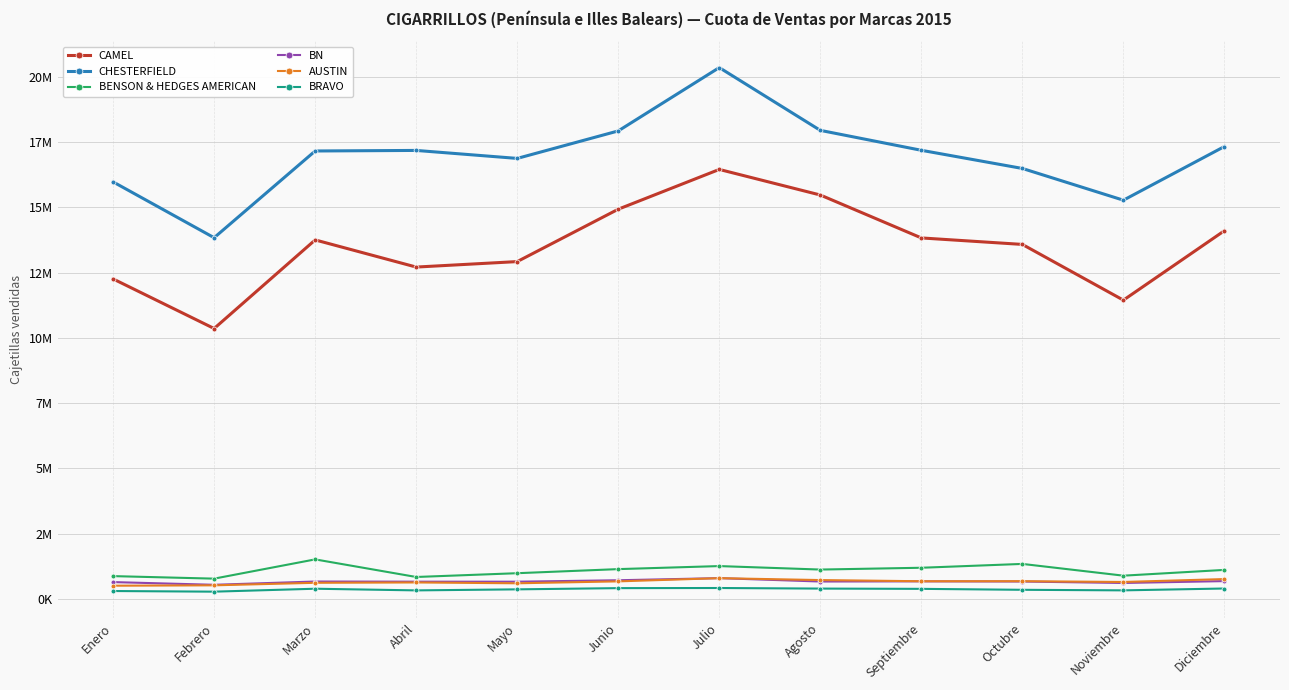

What are all the series names shown in the legend?

CAMEL, CHESTERFIELD, BENSON & HEDGES AMERICAN, BN, AUSTIN, BRAVO